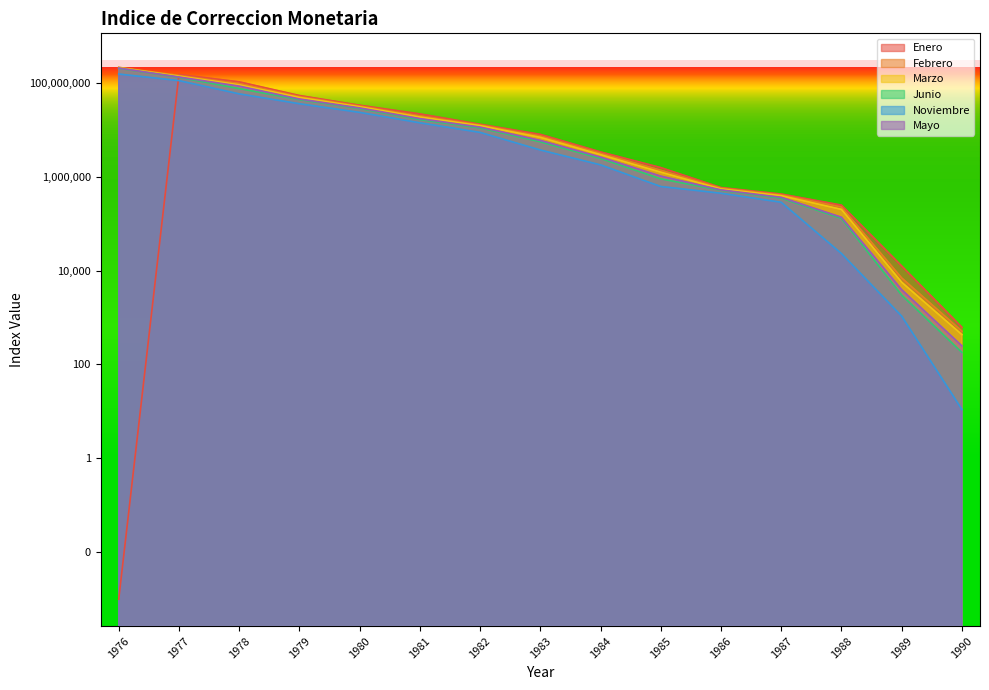

Between 1980 and 1982, which series saw the biggest shift?

Enero